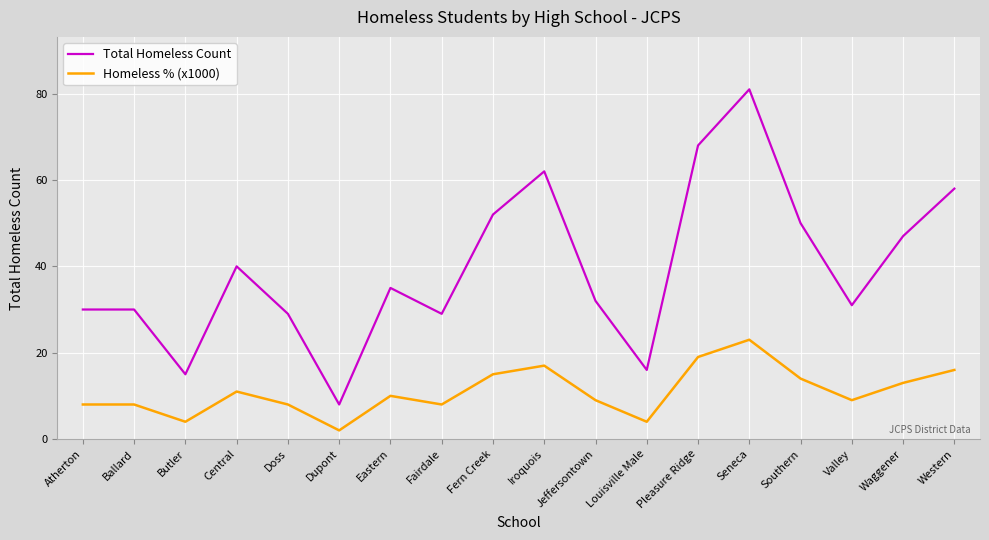

What is the minimum value for Total Homeless Count?

8